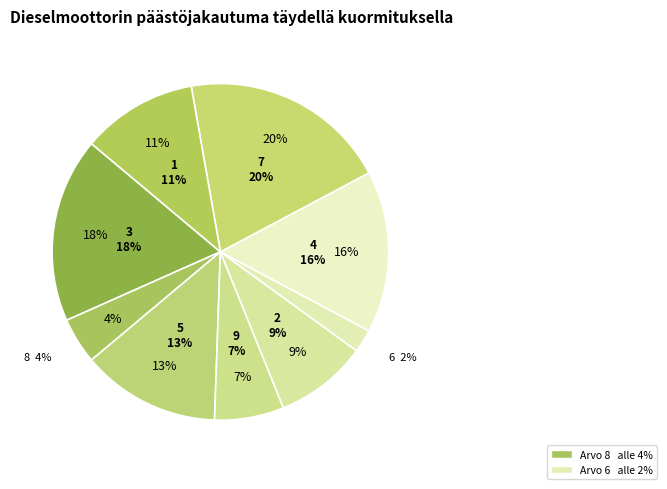

What is the ratio of the value at 4 to the value at 9?

2.3